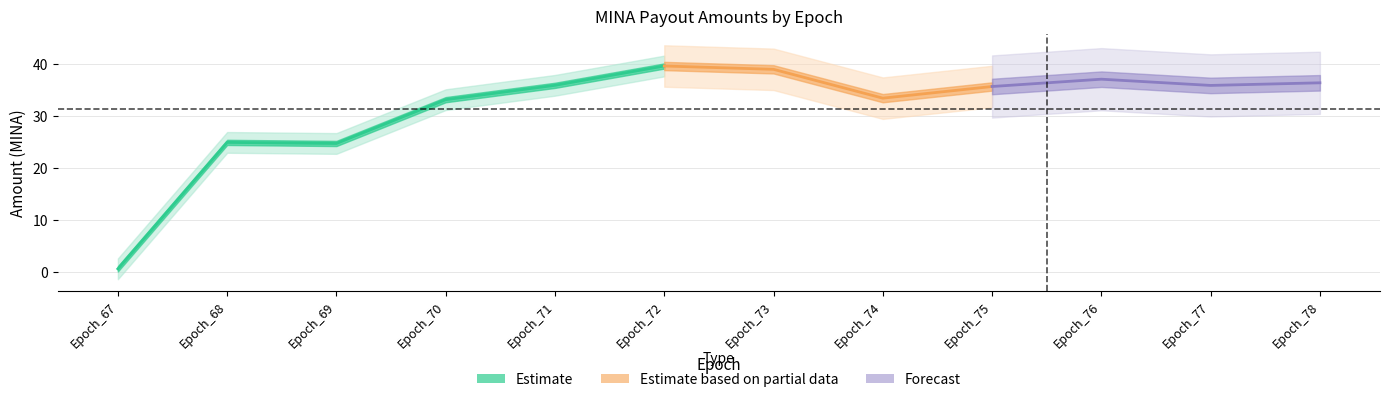

What is the sum of the values at Epoch_67 and Epoch_75?

36.3